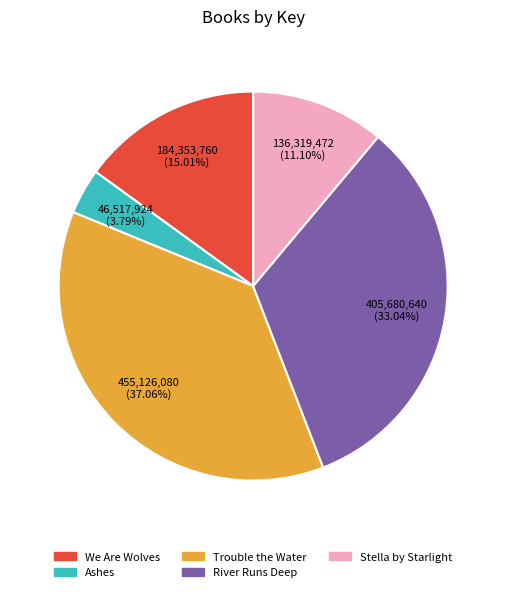

Which slice is the largest?

Trouble the Water